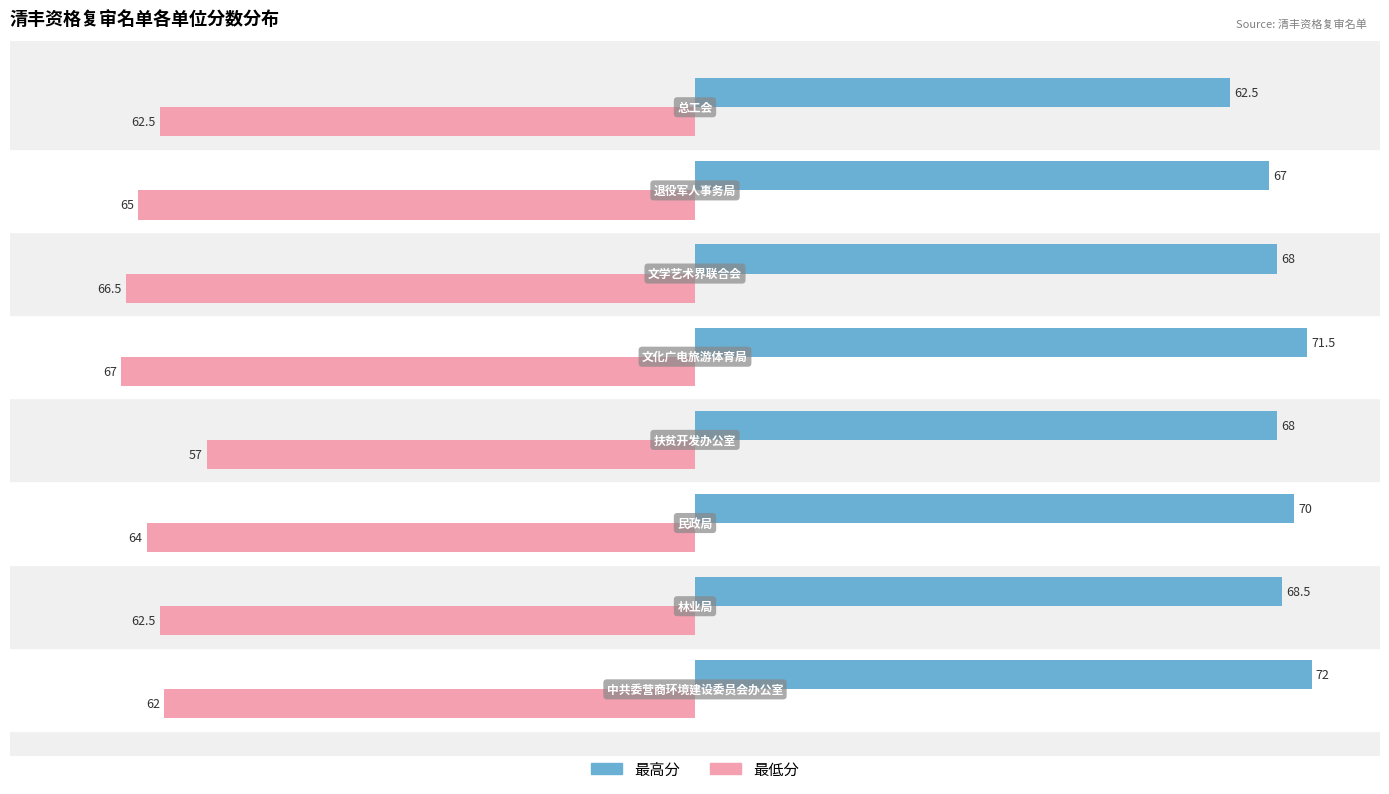

Which series has the widest spread of values?

最低分